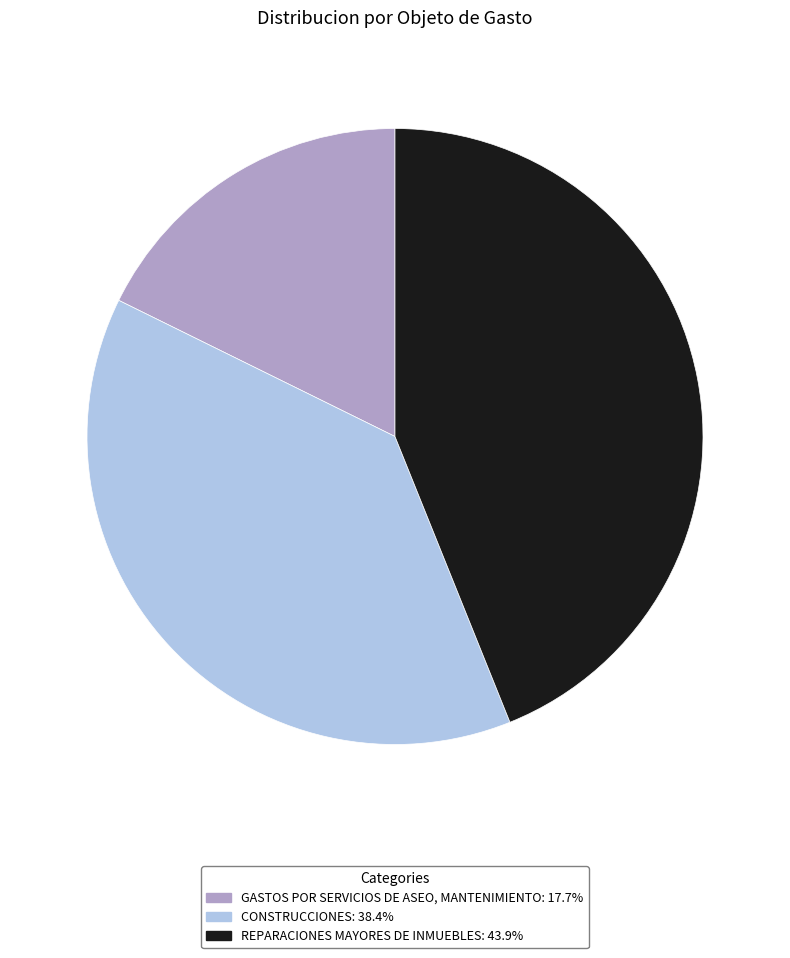

Do CONSTRUCCIONES and REPARACIONES MAYORES DE INMUEBLES together represent more than half of the pie?

Yes